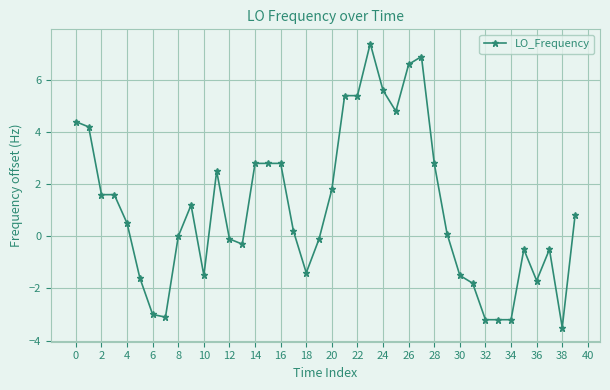

What is the value of the 37th point from the left?

-1.7